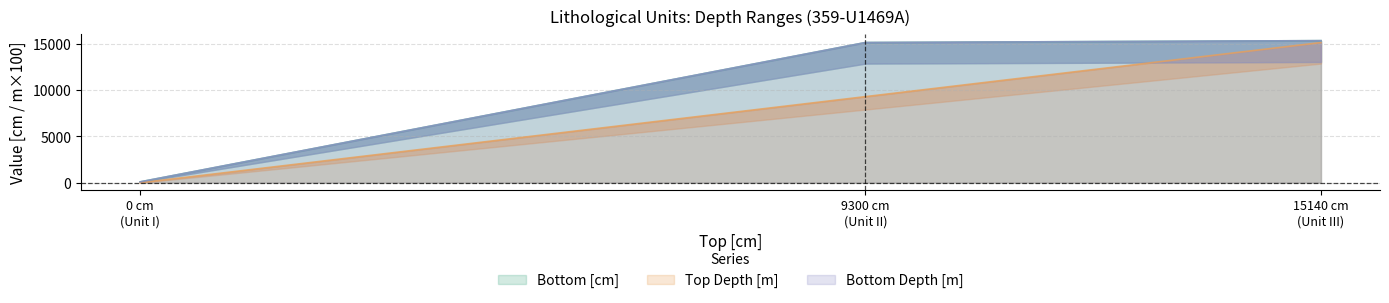

Reading left to right, list all the values displayed in this chart.

Bottom [cm]: 93	15140	15343
Top Depth [m]: 0	9300	15140
Bottom Depth [m]: 93	15140	15343